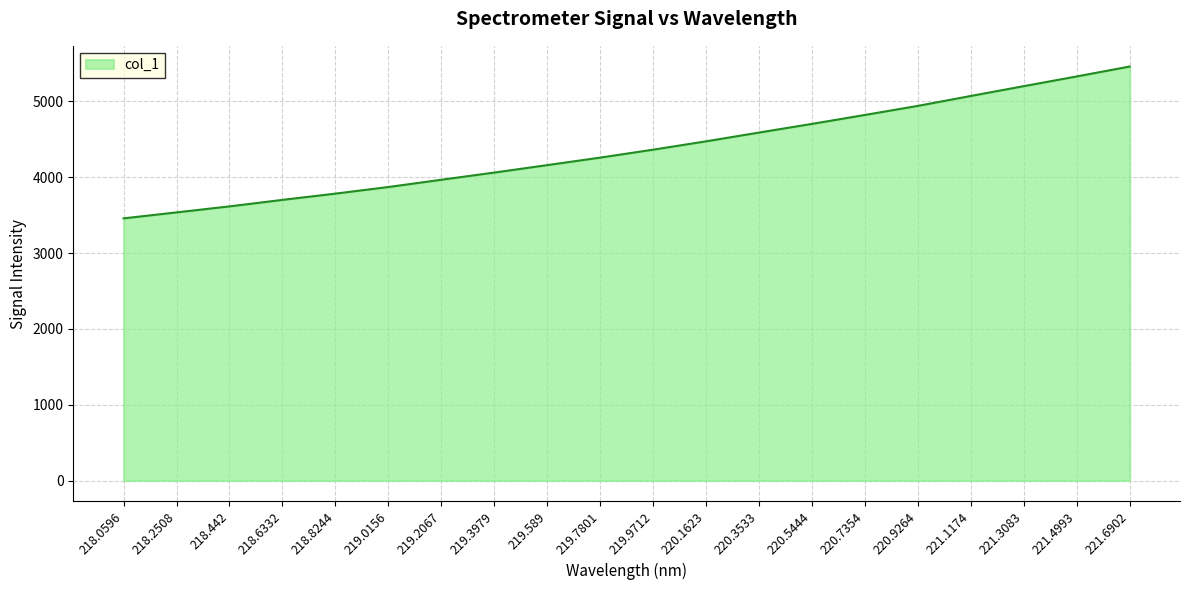

Which has a higher value, 220.1623 or 219.2067?

220.1623